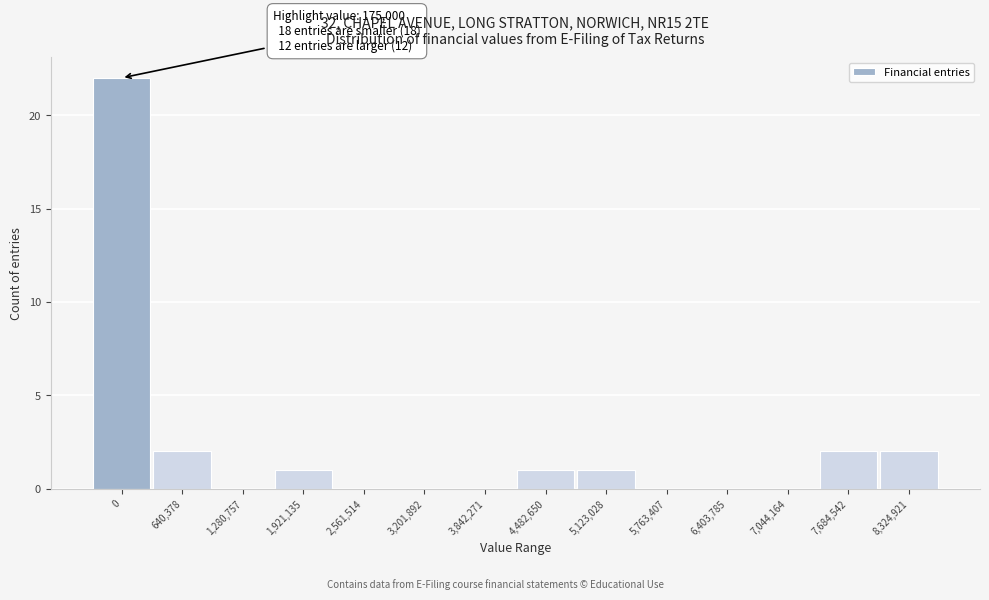

Reading right to left, what are all the values shown in this chart?

8,324,921=2	7,684,542=2	7,044,164=0	6,403,785=0	5,763,407=0	5,123,028=1	4,482,650=1	3,842,271=0	3,201,892=0	2,561,514=0	1,921,135=1	1,280,757=0	640,378=2	0=22